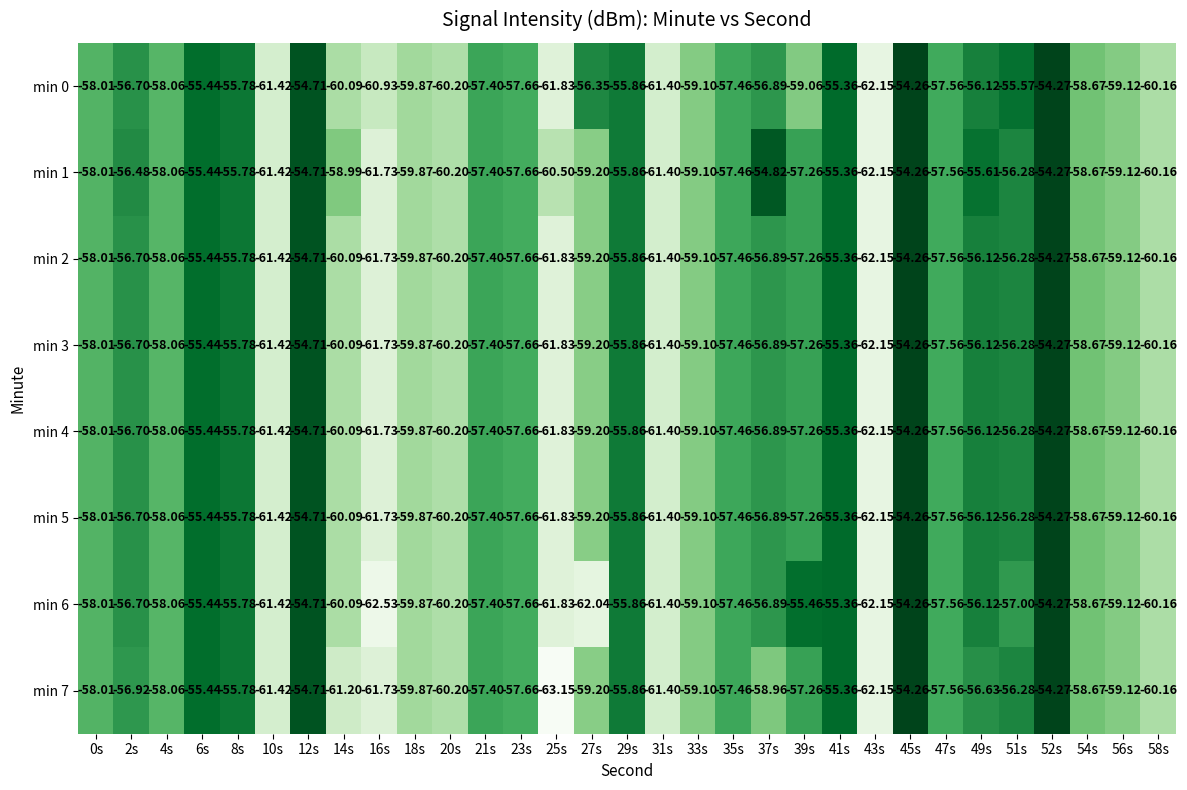

Which series has the widest spread of values?

min 7